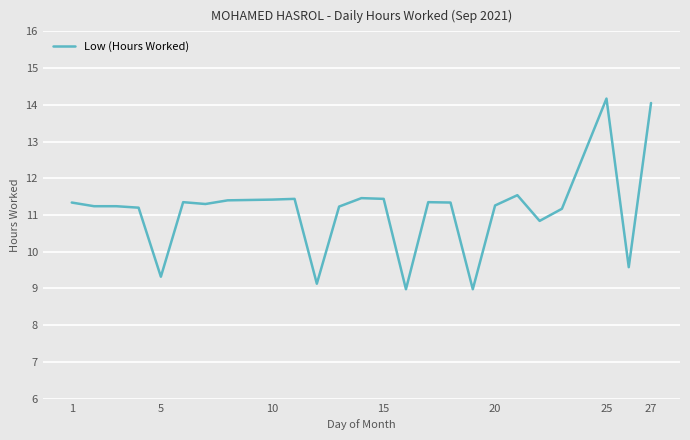

What is the difference between the maximum and minimum values?

5.2